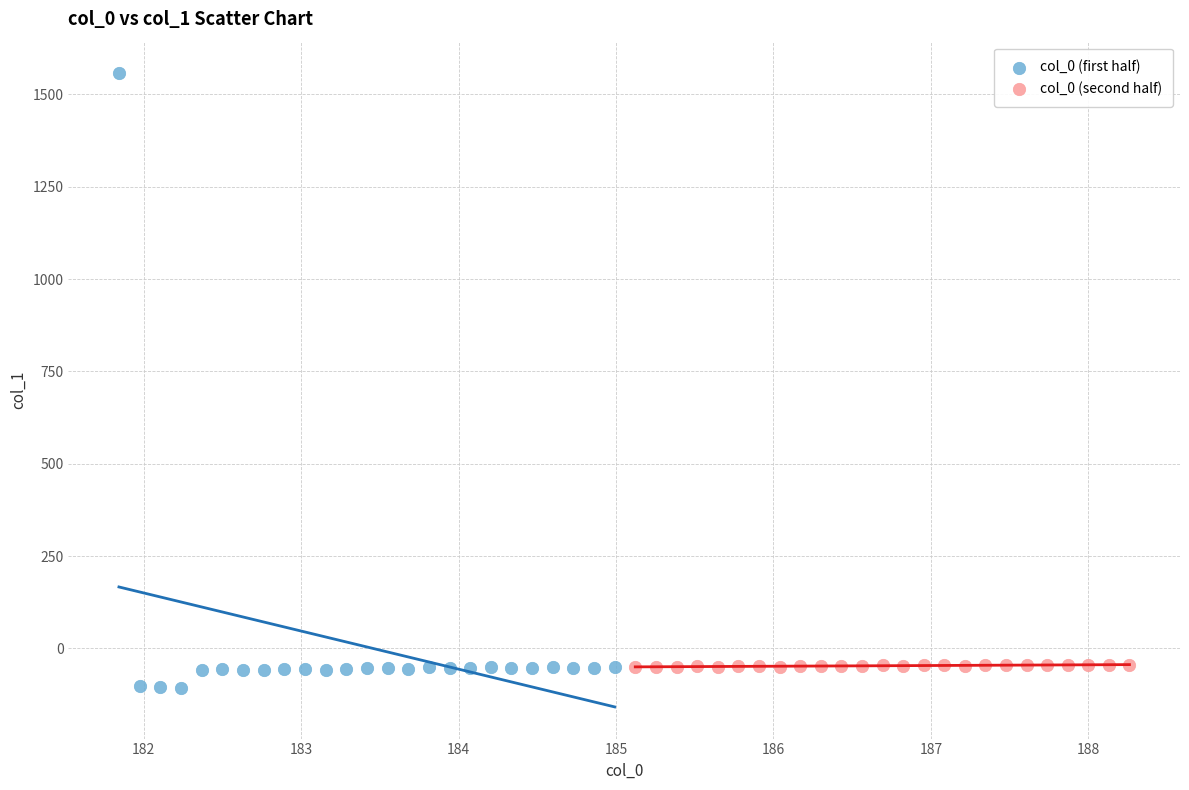

Which series reaches the maximum Y coordinate?

col_0 (first half)